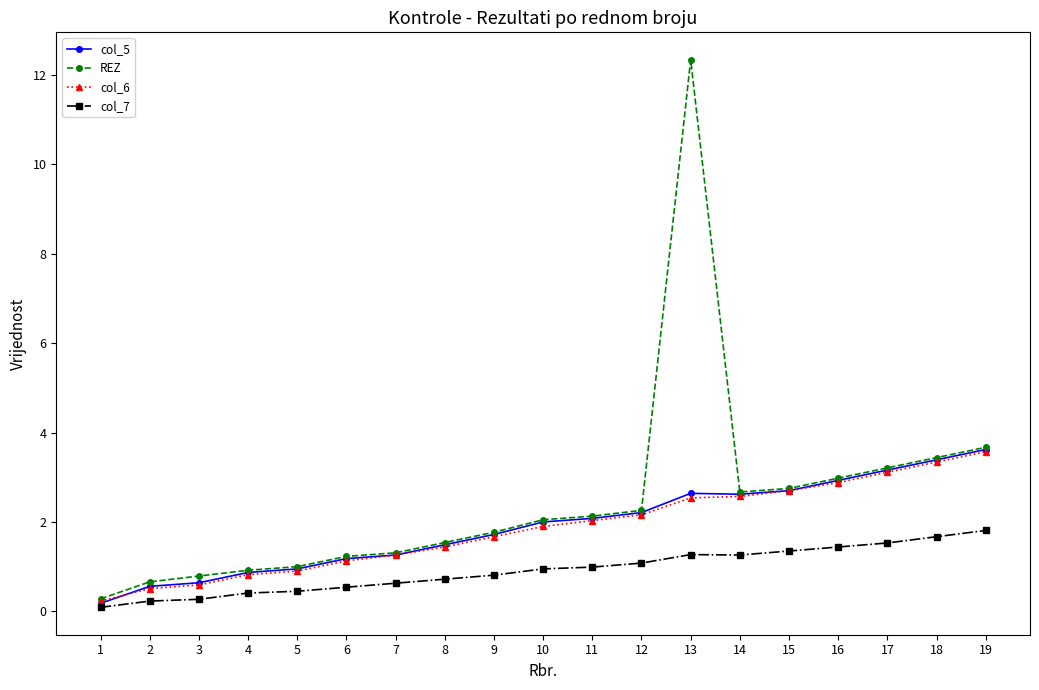

Which series has the largest total across all categories?

REZ